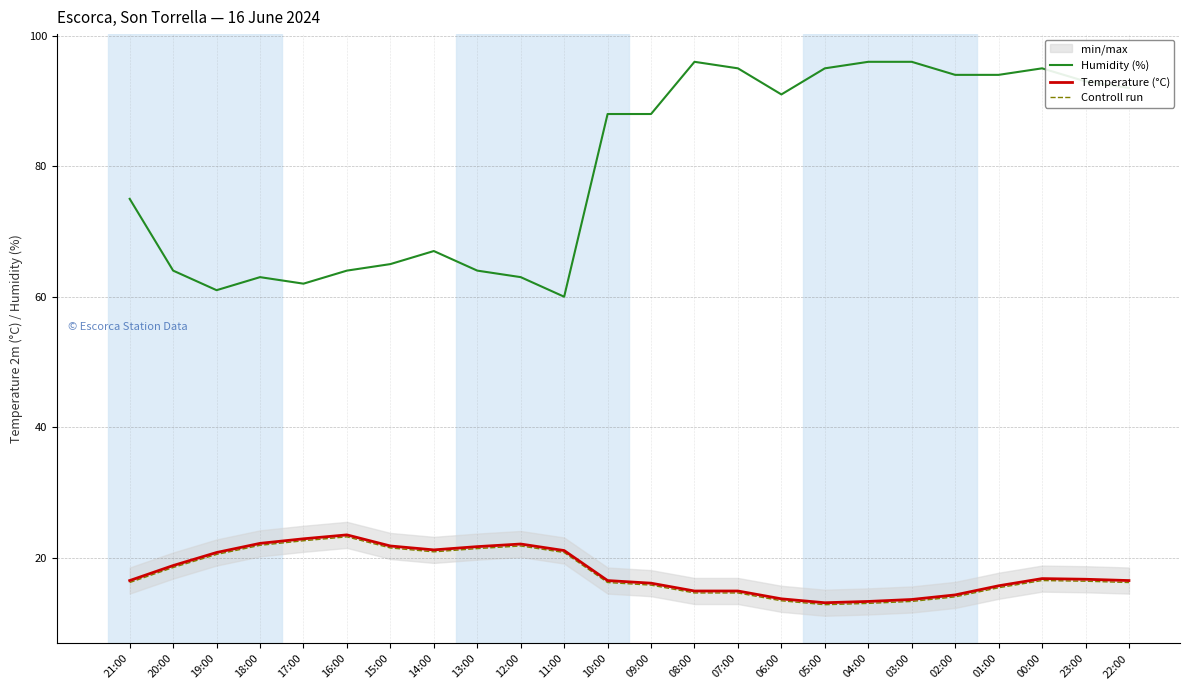

True or false: Controll run and Temperature (°C) cross at least once.

False